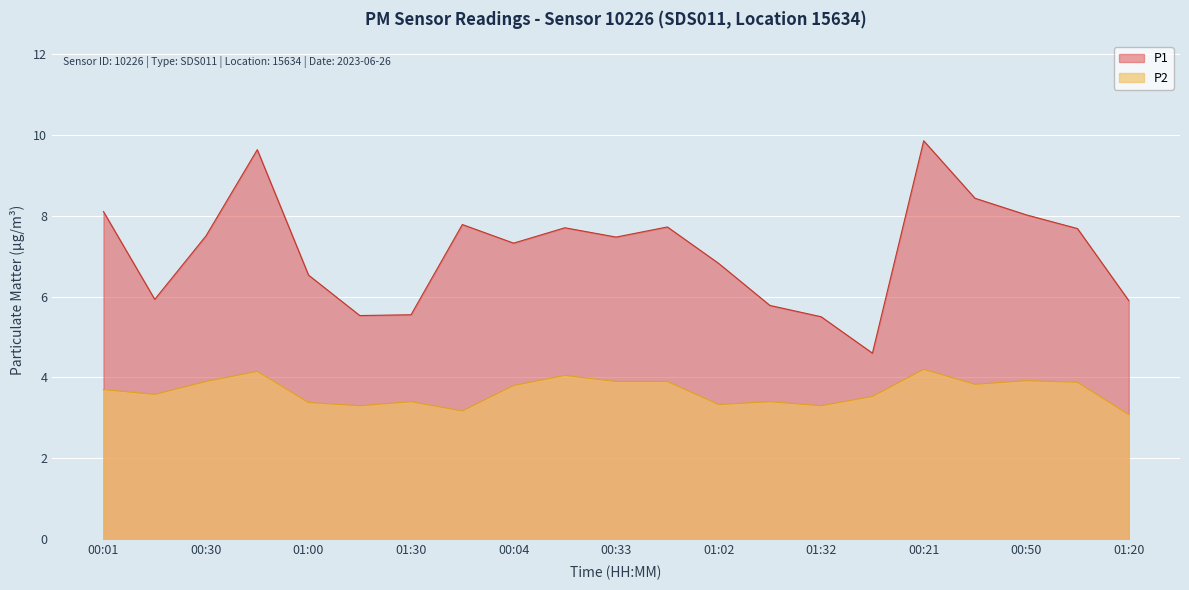

What is the maximum value shown in the chart?

9.8